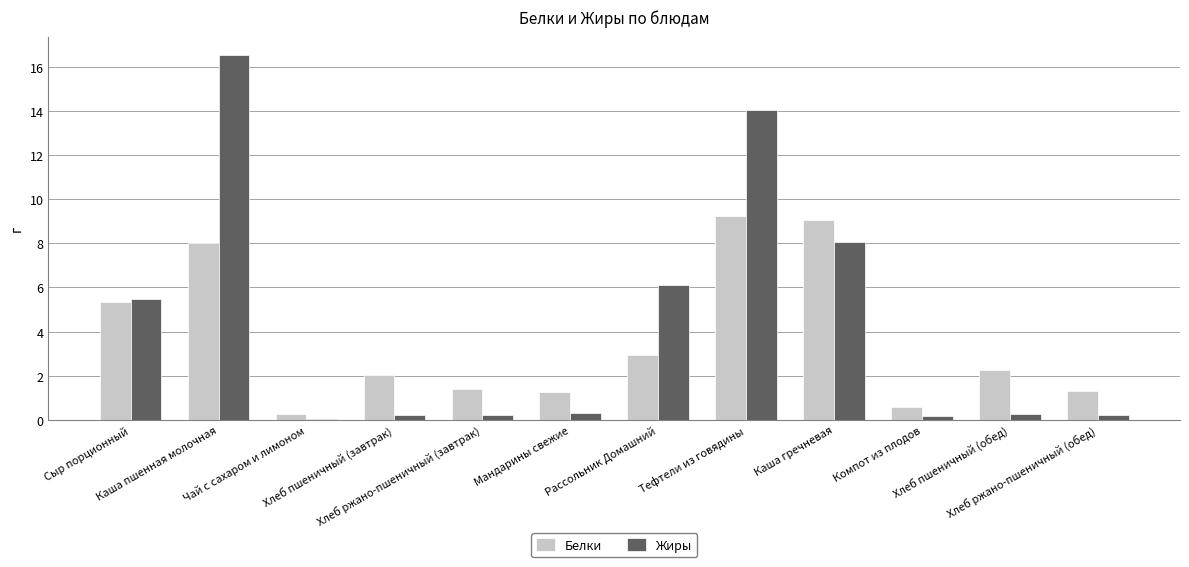

What are all the series names shown in the legend?

Белки, Жиры